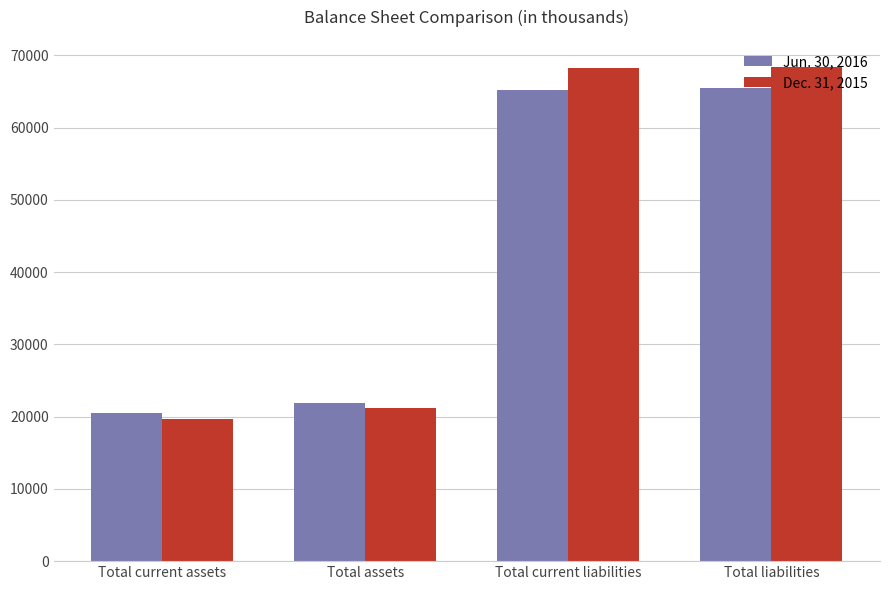

At which label does Dec. 31, 2015 reach its minimum?

Total current assets